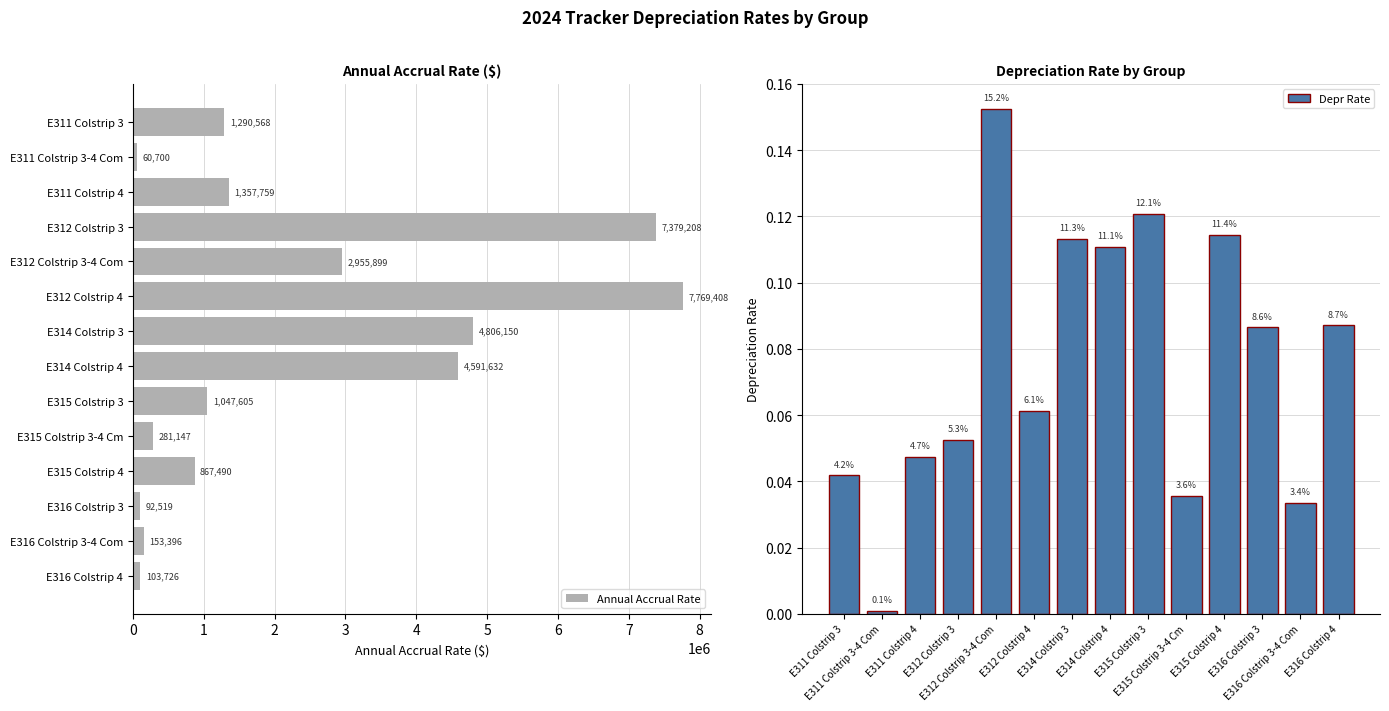

How many data points does each series have?

14